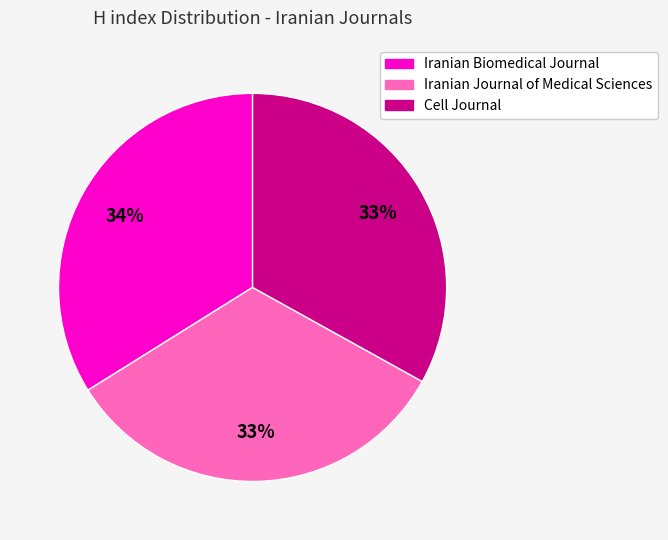

Approximately how many times larger is the value at Iranian Biomedical Journal compared to Cell Journal?

1.0